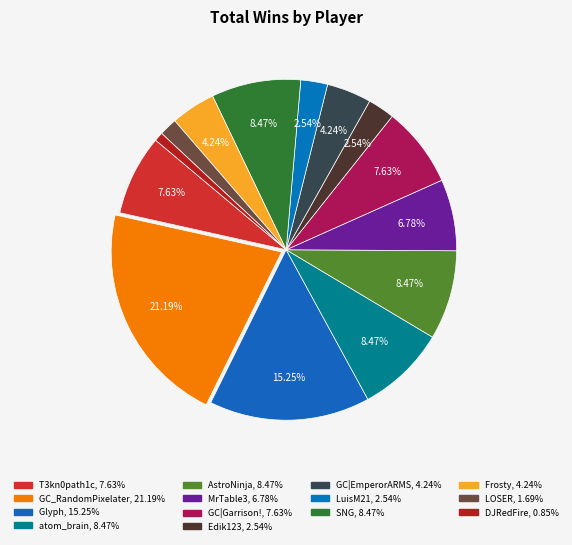

Count the number of slices in the pie.

14